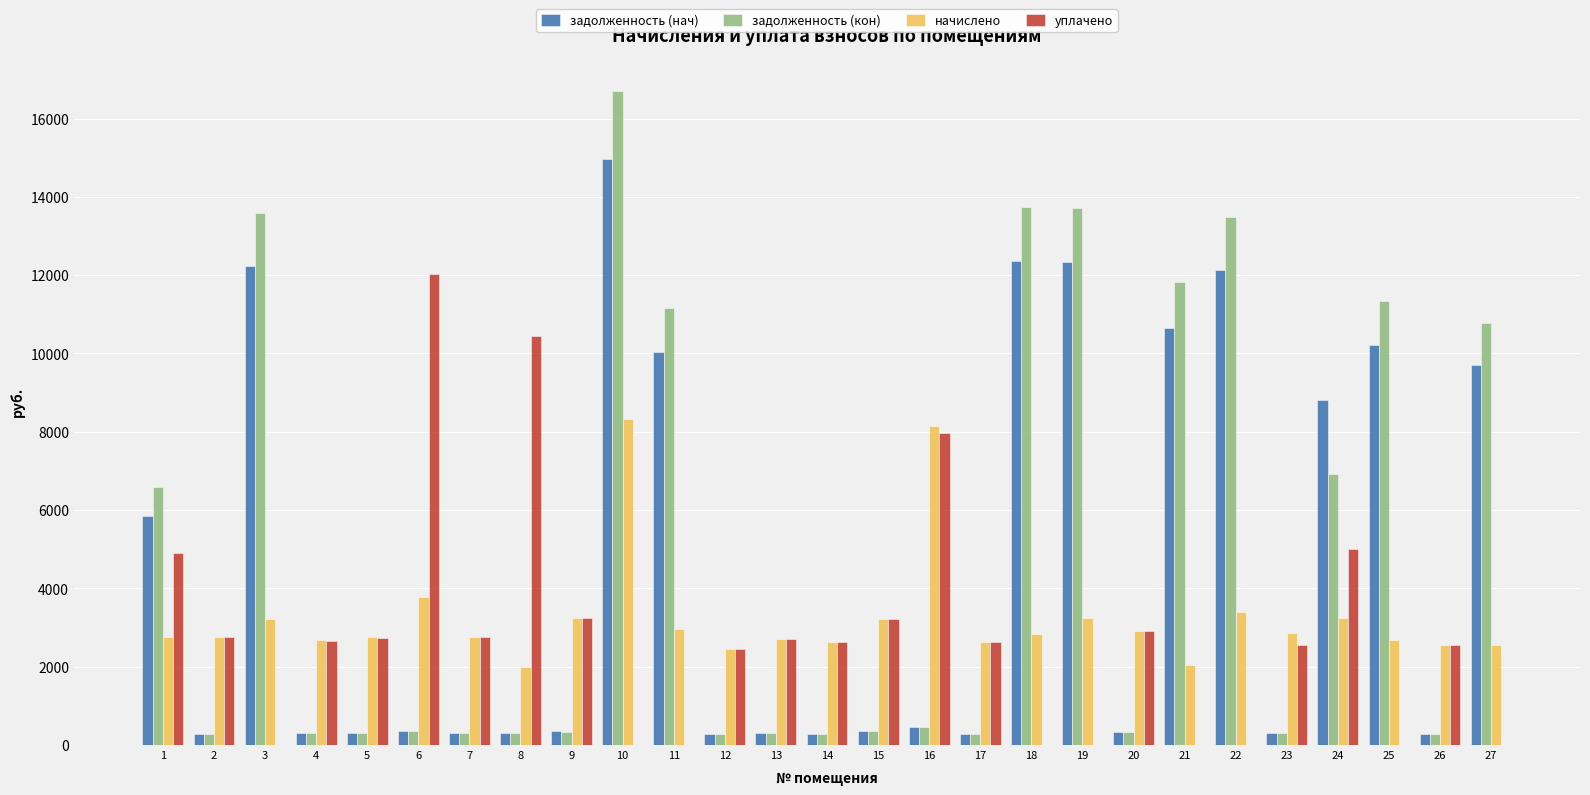

How many data points in задолженность (нач) are above 358?

15